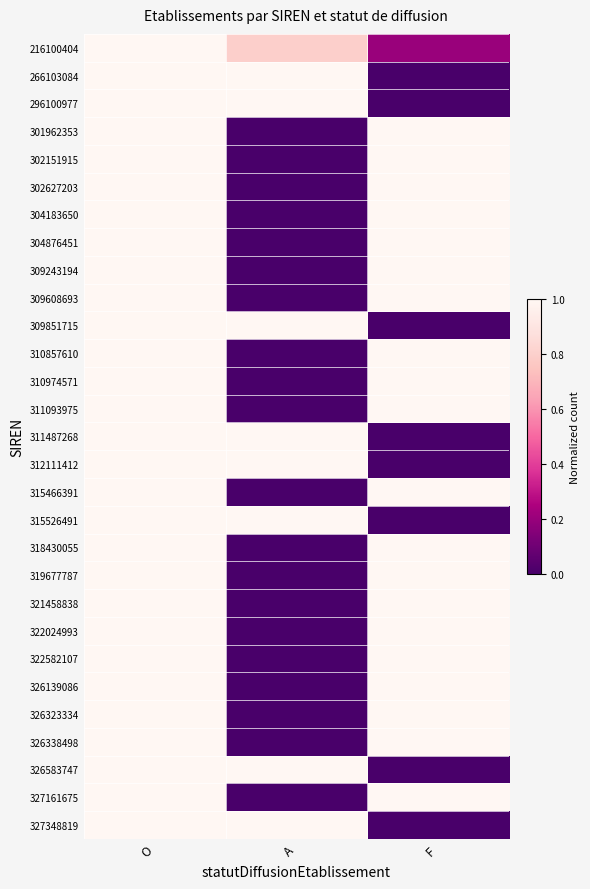

How many categories are shown in the chart?

3